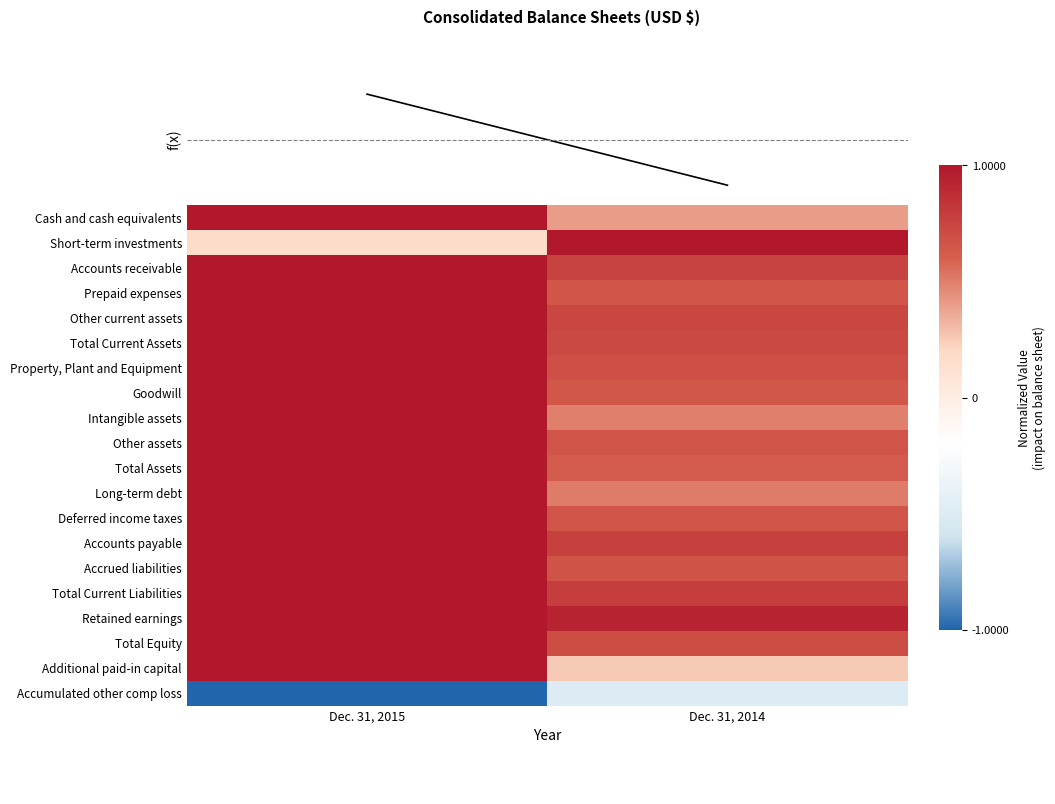

Rank the series by their maximum value, from highest to lowest.

Cash and cash equivalents, Short-term investments, Accounts receivable, Prepaid expenses, Other current assets, Total Current Assets, Property, Plant and Equipment, Goodwill, Intangible assets, Other assets, Total Assets, Long-term debt, Deferred income taxes, Accounts payable, Accrued liabilities, Total Current Liabilities, Retained earnings, Total Equity, Additional paid-in capital, Accumulated other comp loss